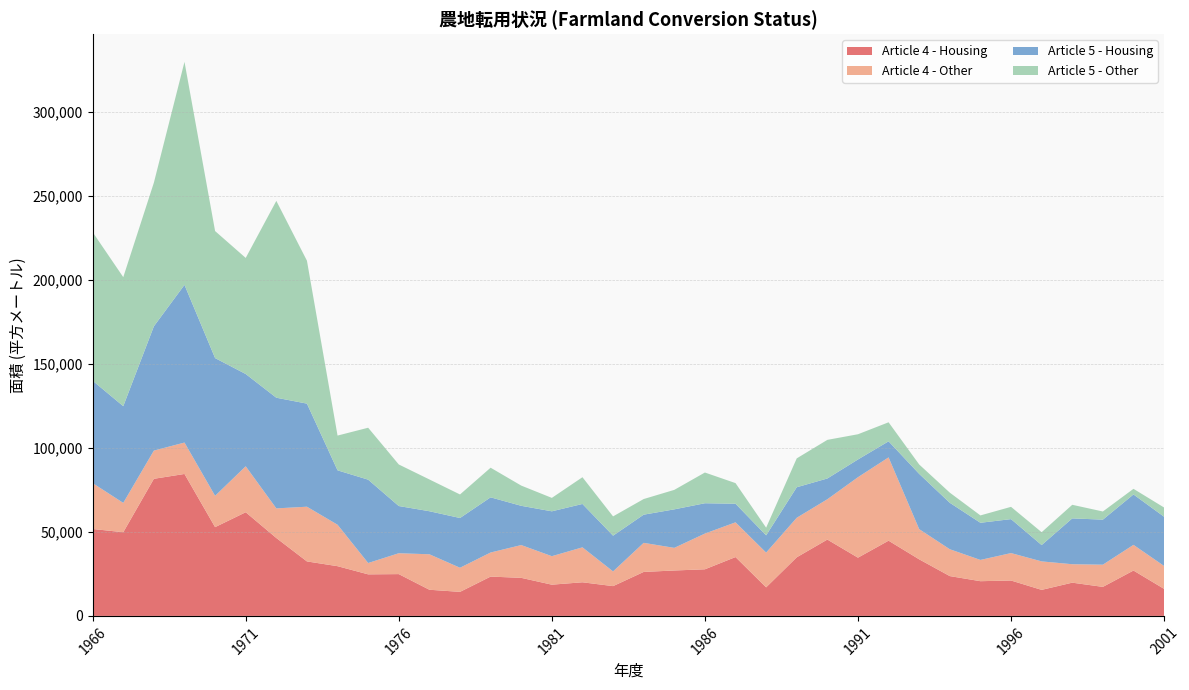

Reading right to left, extract all data points from this chart.

Article 4 - Housing: 2001=16090	2000=27003	1999=17275	1998=19777	1997=15494	1996=21064	1995=20659	1994=23692	1993=33666	1992=44761	1991=34659	1990=45430	1989=34876	1988=16997	1987=35021	1986=27737	1985=27028	1984=26173	1983=17726	1982=20009	1981=18585	1980=22648	1979=23398	1978=14307	1977=15566	1976=24873	1975=24729	1974=29591	1973=32424	1972=46362	1971=61691	1970=52831	1969=84475	1968=81590	1967=49799	1966=51732
Article 4 - Other: 2001=13633	2000=15282	1999=13209	1998=10977	1997=16945	1996=16323	1995=12652	1994=15983	1993=17968	1992=49578	1991=47885	1990=23991	1989=23523	1988=20687	1987=20670	1986=21259	1985=13464	1984=17302	1983=8750	1982=20799	1981=16955	1980=19511	1979=14329	1978=14349	1977=21109	1976=12425	1975=6745	1974=24664	1973=32559	1972=17621	1971=27353	1970=18633	1969=18688	1968=16789	1967=17455	1966=27291
Article 5 - Housing: 2001=29285	2000=29988	1999=26799	1998=27282	1997=9724	1996=20213	1995=22109	1994=27632	1993=32880	1992=9553	1991=10549	1990=12360	1989=18166	1988=10255	1987=11063	1986=18049	1985=22917	1984=16766	1983=21274	1982=25812	1981=26702	1980=23357	1979=32833	1978=29604	1977=25617	1976=28090	1975=49602	1974=32377	1973=61345	1972=65862	1971=54906	1970=81963	1969=93842	1968=73968	1967=57553	1966=60925
Article 5 - Other: 2001=5491	2000=3356	1999=4855	1998=8086	1997=7644	1996=7307	1995=4381	1994=6043	1993=5600	1992=11328	1991=15010	1990=22980	1989=17180	1988=4569	1987=12277	1986=18285	1985=11590	1984=9307	1983=11473	1982=15913	1981=7994	1980=12039	1979=17637	1978=14011	1977=18913	1976=24731	1975=30909	1974=20682	1973=85056	1972=117148	1971=69090	1970=75600	1969=132708	1968=85486	1967=76790	1966=88429